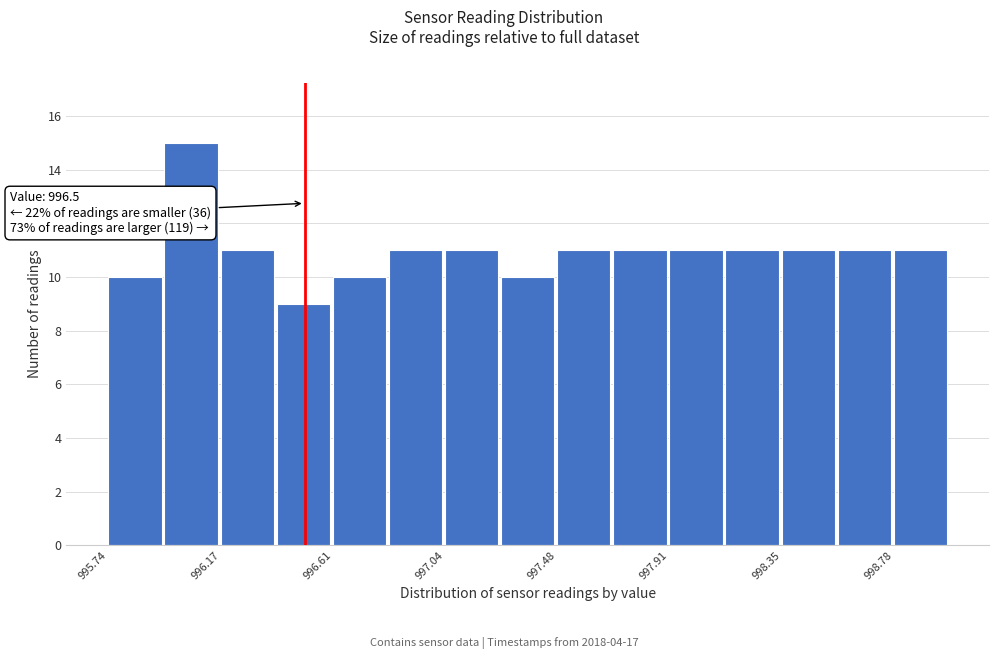

Which range on the x-axis has the tallest bar?

995.95 to 996.15